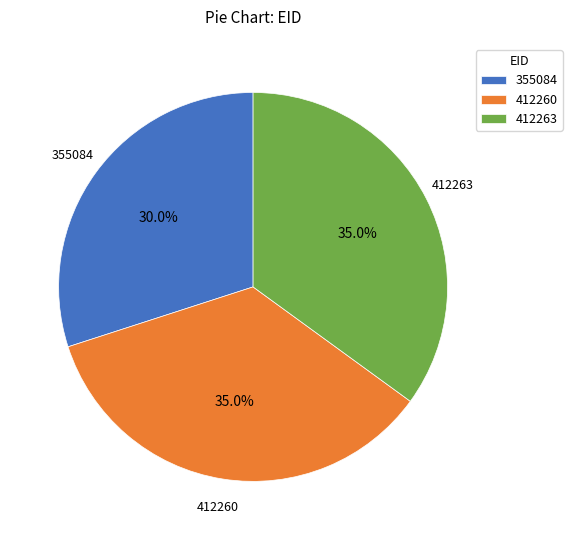

What is the ratio of the value at 412263 to the value at 412260?

1.0